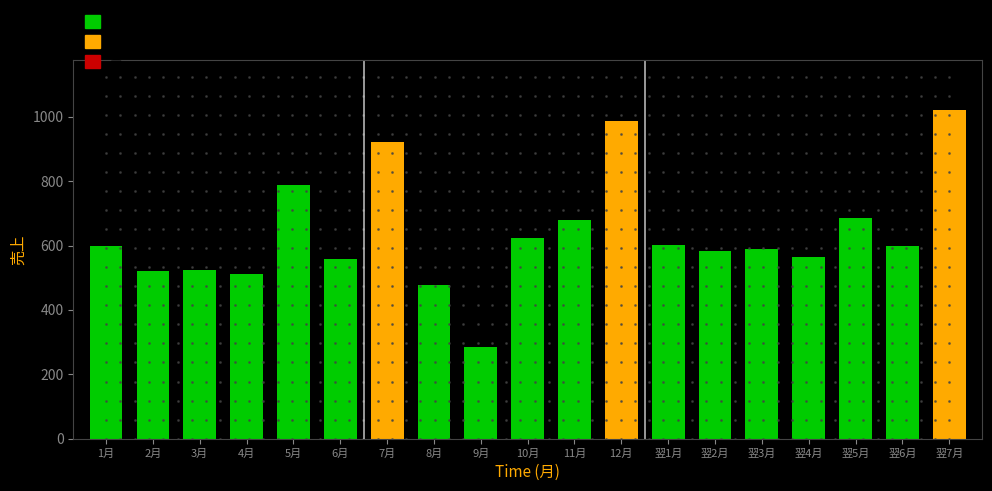

Approximately how many times larger is the value at 4月 compared to 10月?

0.8